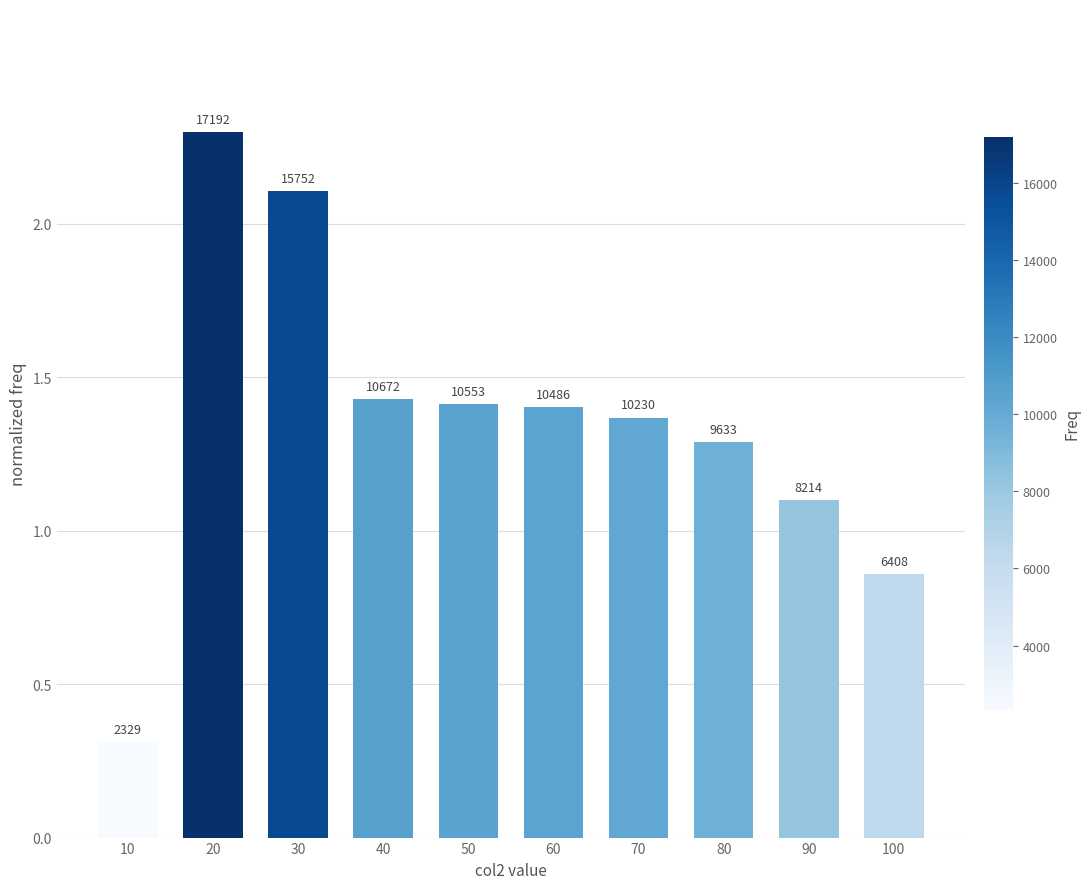

Reading left to right, extract all data points from this chart.

0.3	2.3	2.1	1.4	1.4	1.4	1.4	1.3	1.1	0.9